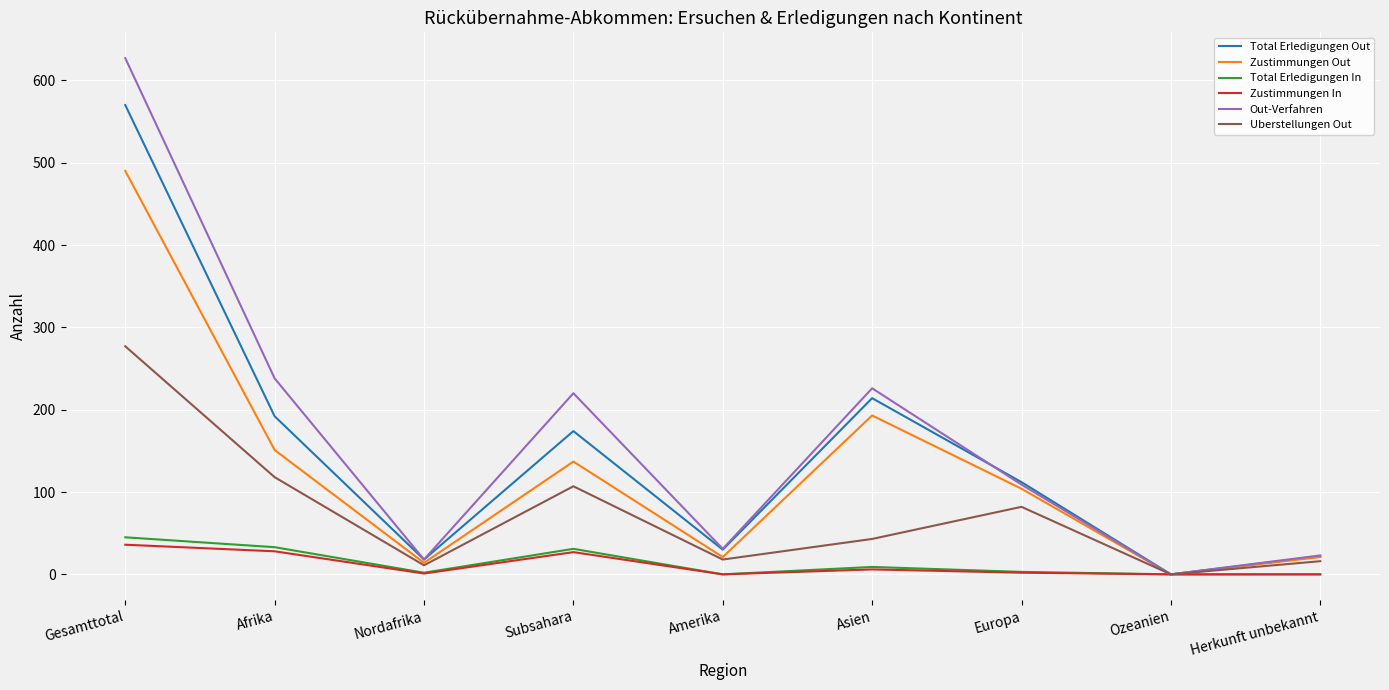

The value of Total Erledigungen In at Asien is 9. True or false?

True